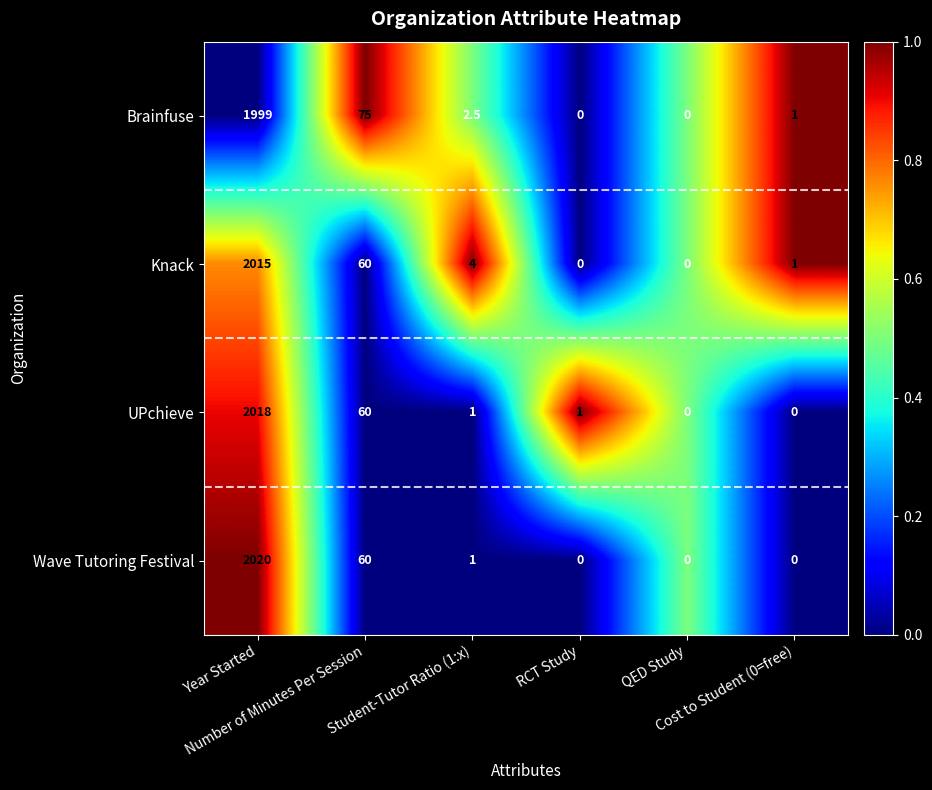

What is the maximum value for Brainfuse?

1999.0